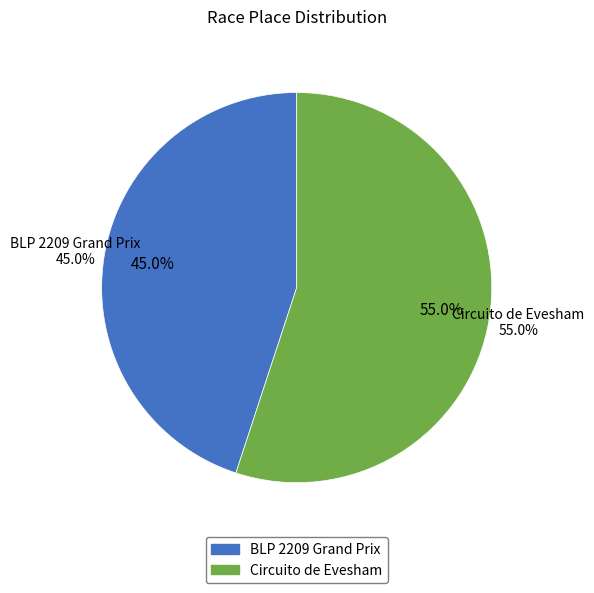

Rank the categories by value from highest to lowest.

Circuito de Evesham, BLP 2209 Grand Prix